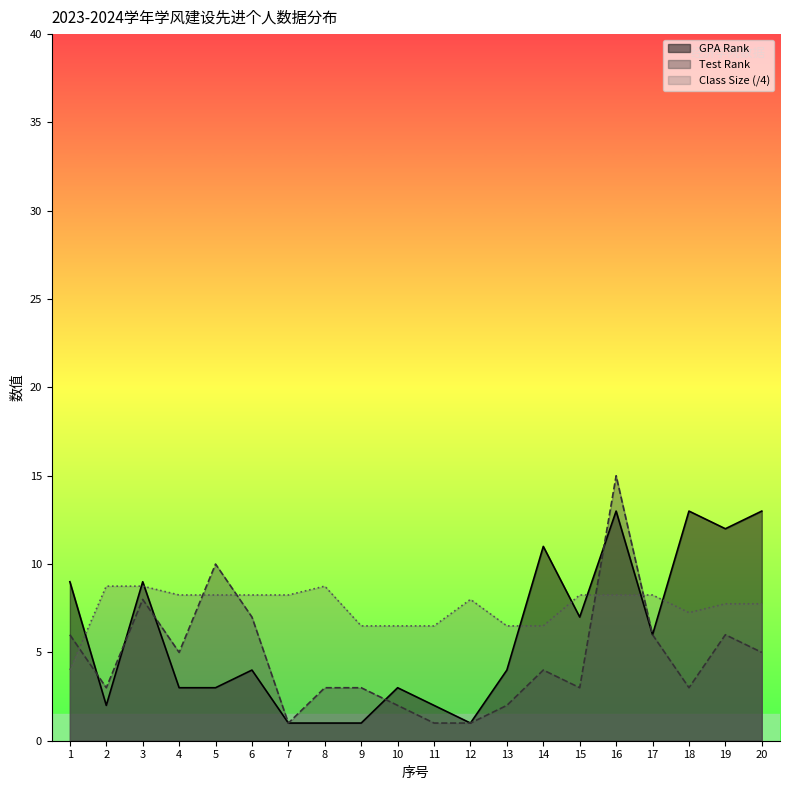

What is the highest value of the GPA Rank series?

13.0